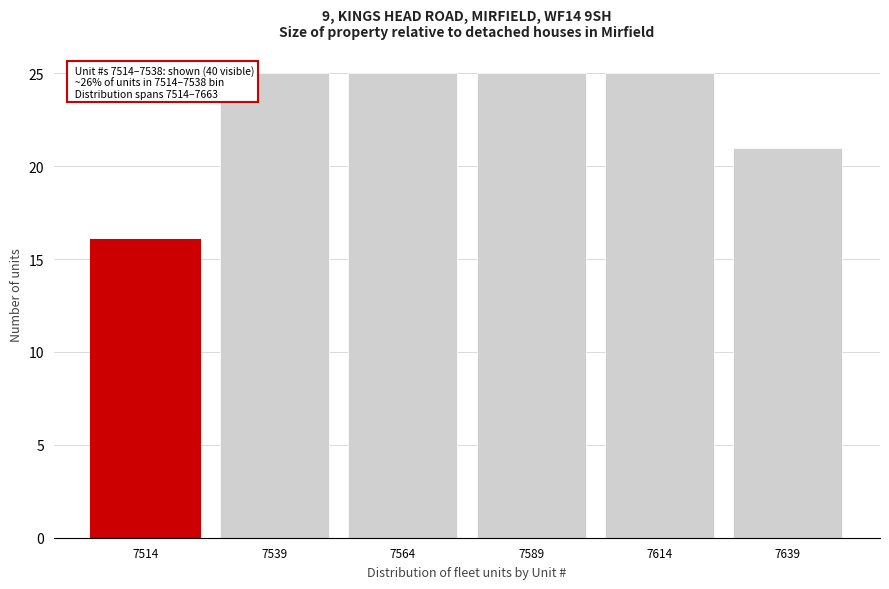

Reading left to right, transcribe all the data shown in this chart.

16	25	25	25	25	21